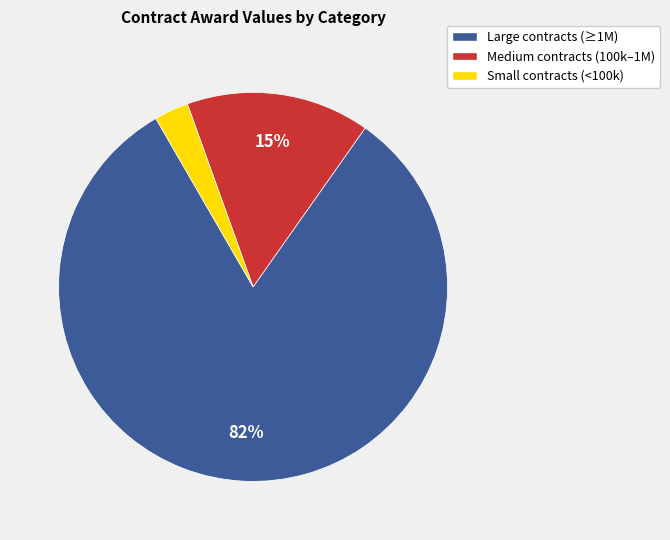

Does any single category account for the majority?

Yes